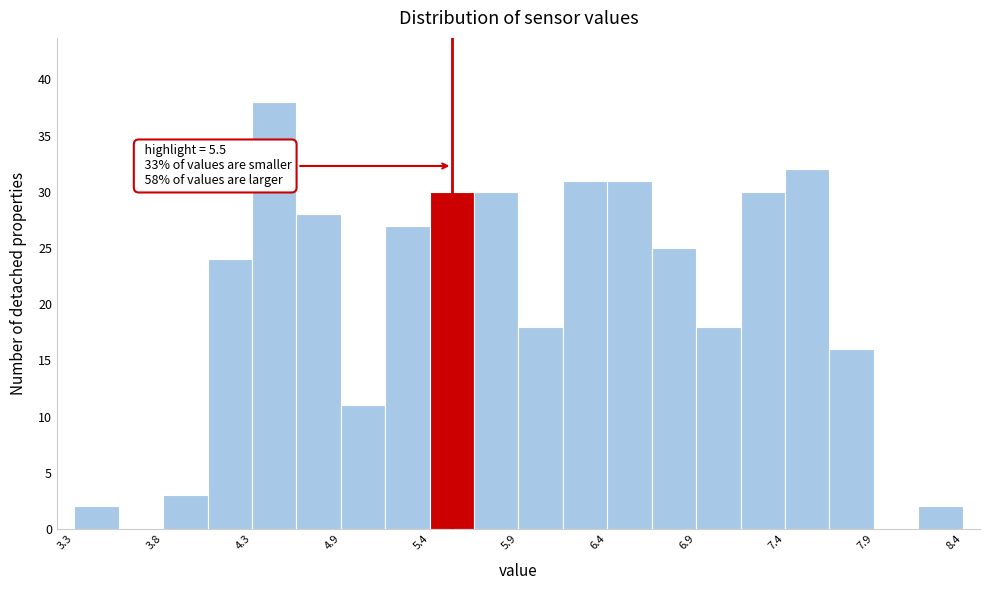

Read against the x-axis, roughly where is the centre of the tallest bar?

4.5